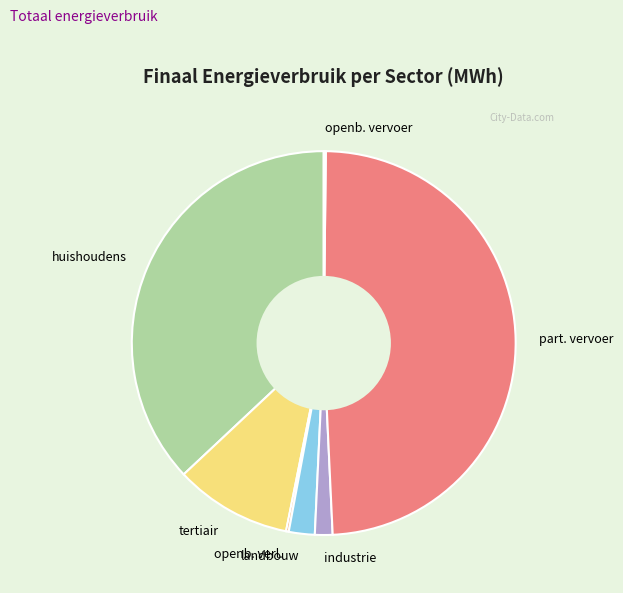

Between part. vervoer and landbouw, which is larger?

part. vervoer